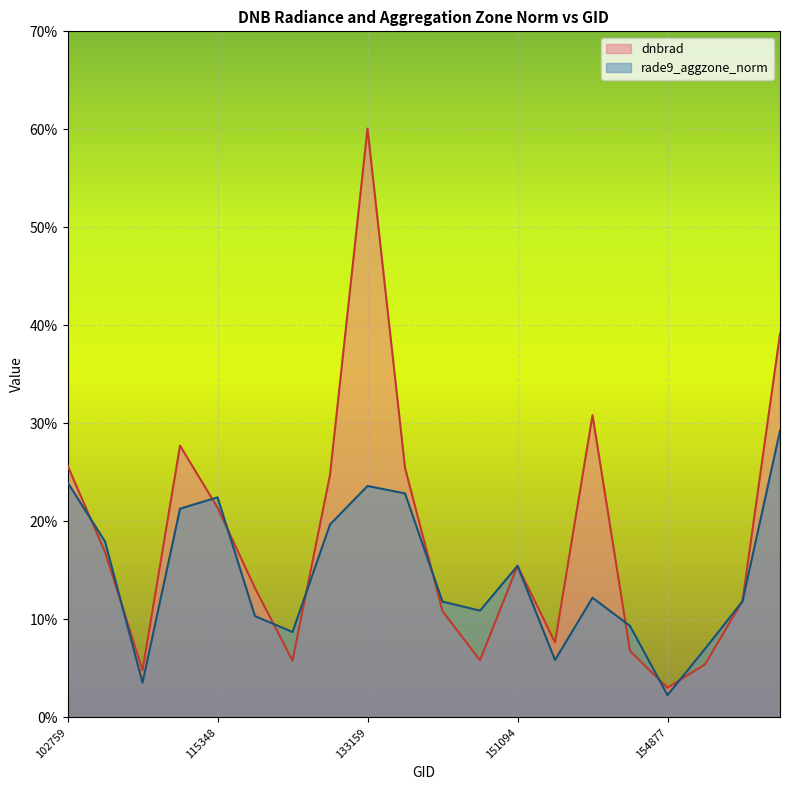

What is the value of the rade9_aggzone_norm point at the 6th from the left?

0.1